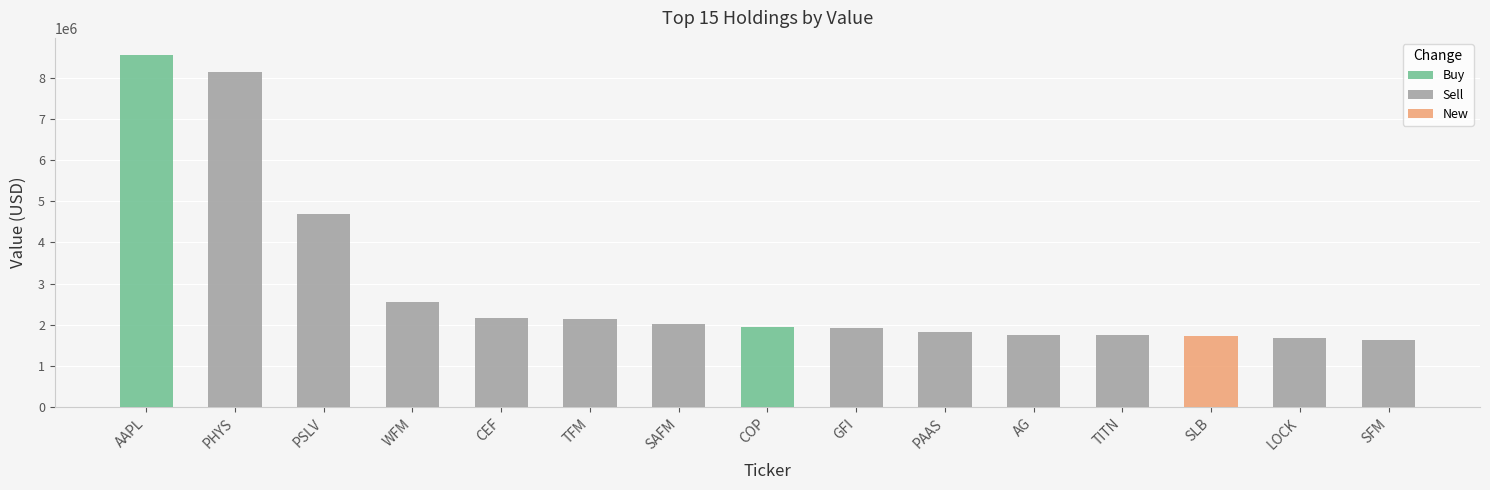

What is the difference between the maximum and minimum values?

6915000